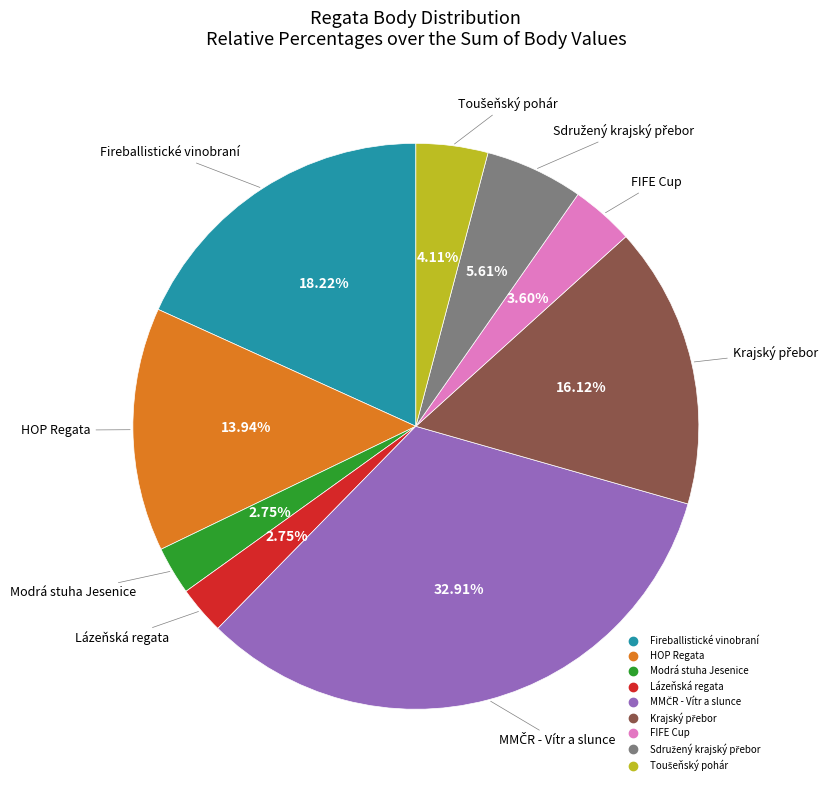

Count the number of slices in the pie.

9